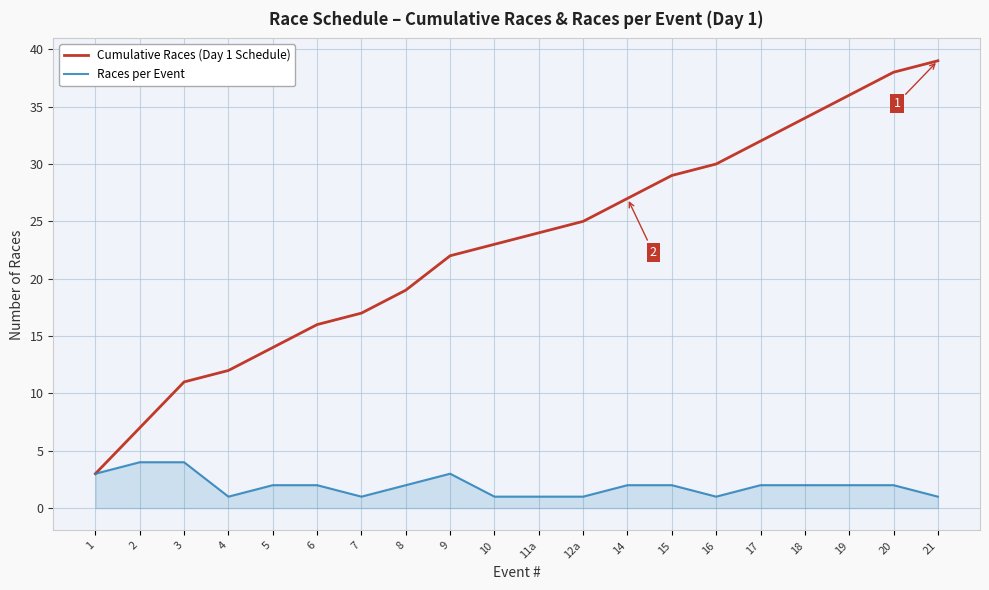

What position from the right is 20?

2